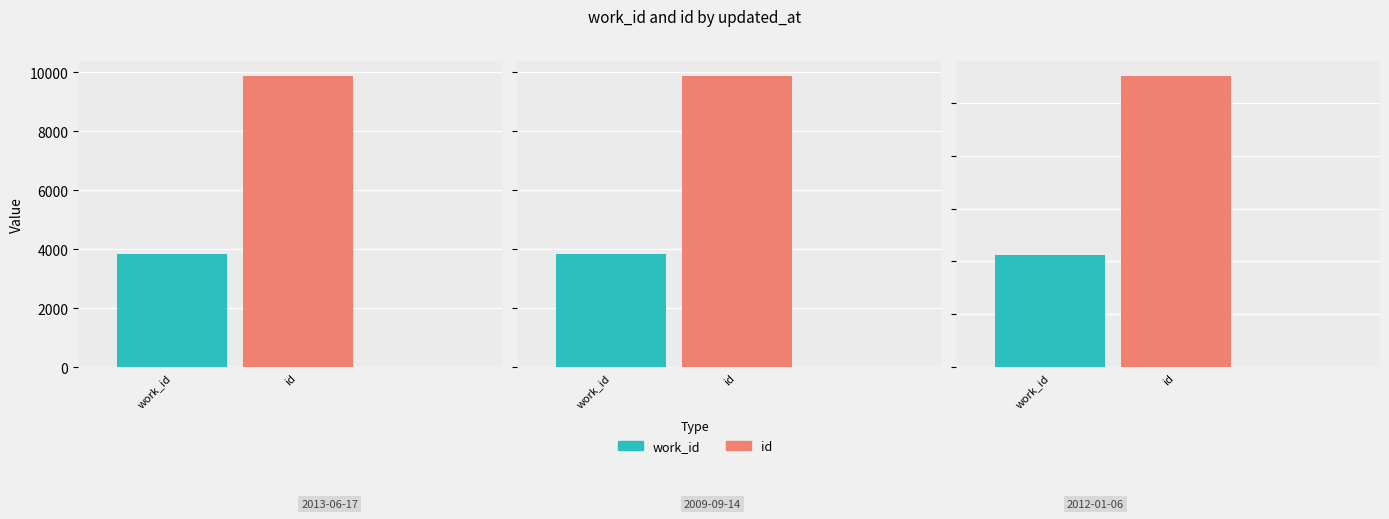

At how many categories does at least one series exceed 6837?

3